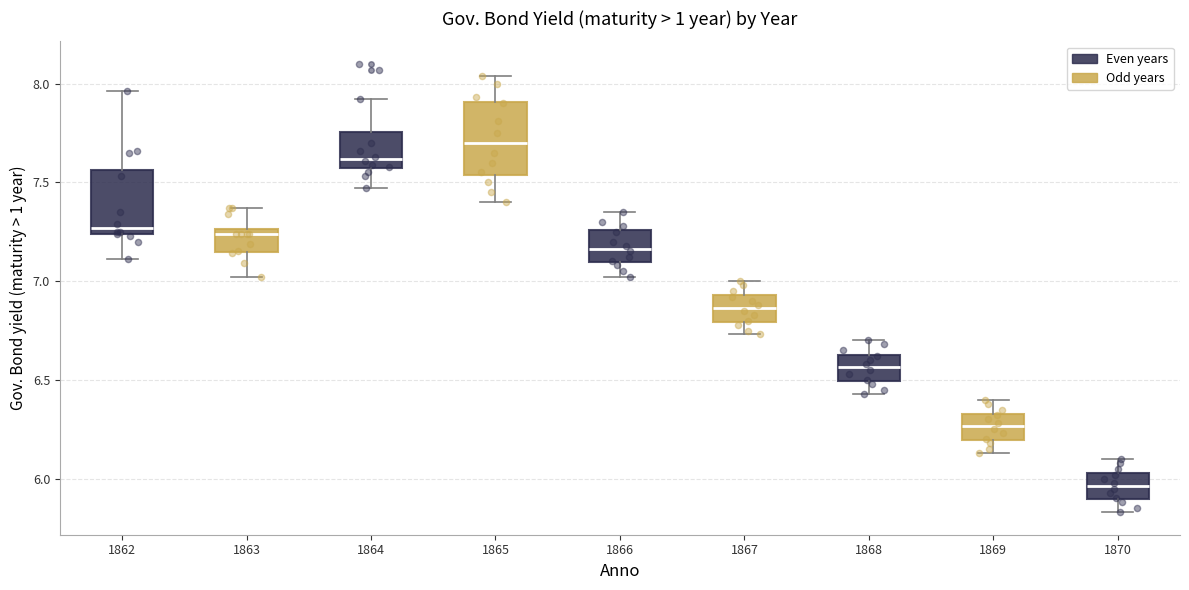

Reading left to right, read every box against the y-axis: the position of its median line, the range the box covers, and the ends of its whiskers. The values are not printed on the chart, so give them approximately, as read against the axis.

1862: median 7.25 (just above the box's lower edge), box 7.25 to 7.55, whiskers 7.10 to 7.95
1863: median 7.25 (just below the box's upper edge), box 7.15 to 7.25, whiskers 7.00 to 7.35
1864: median 7.60, box 7.55 to 7.75, whiskers 7.45 to 7.90
1865: median 7.70, box 7.55 to 7.90, whiskers 7.40 to 8.05
1866: median 7.15, box 7.10 to 7.25, whiskers 7.00 to 7.35
1867: median 6.85, box 6.80 to 6.95, whiskers 6.75 to 7.00
1868: median 6.55, box 6.50 to 6.65, whiskers 6.45 to 6.70
1869: median 6.25, box 6.20 to 6.35, whiskers 6.15 to 6.40
1870: median 5.95, box 5.90 to 6.05, whiskers 5.85 to 6.10